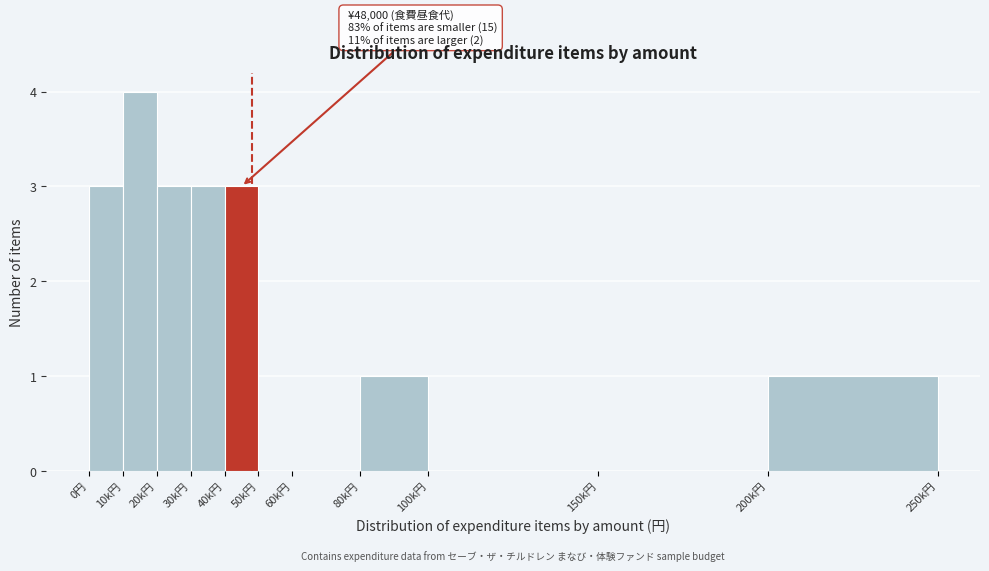

Reading left to right, list all the values displayed in this chart.

0円=3	10k円=4	20k円=3	30k円=3	40k円=3	50k円=0	60k円=0	80k円=1	100k円=0	150k円=0	200k円=1